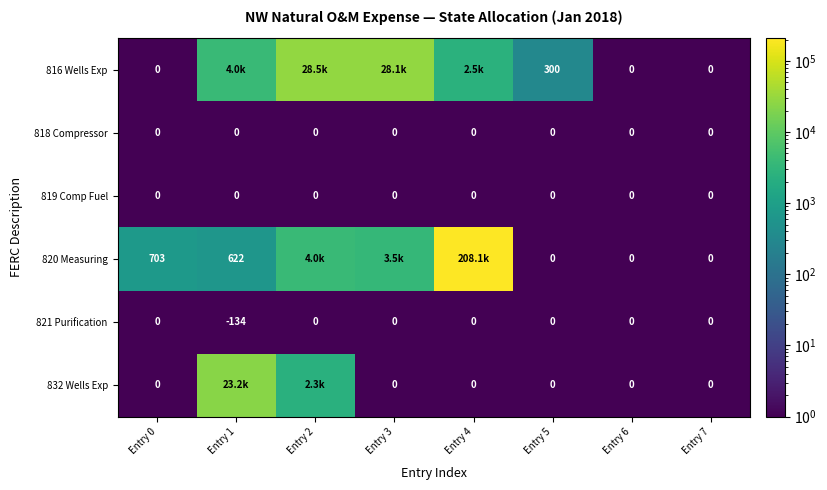

Count the number of categories in the chart.

8